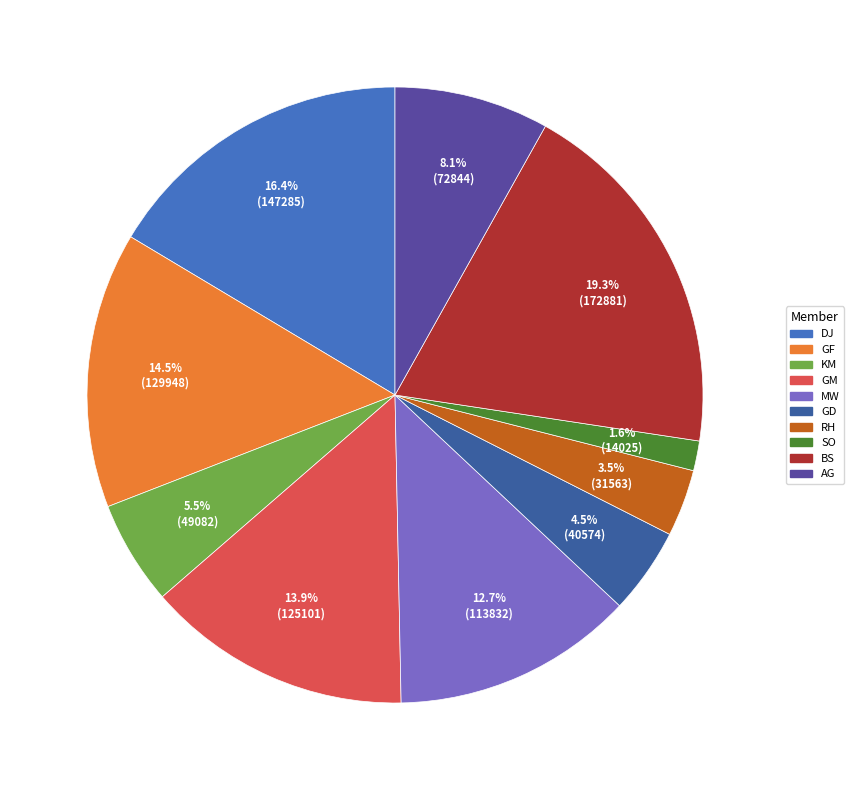

How many segments does this pie chart have?

10